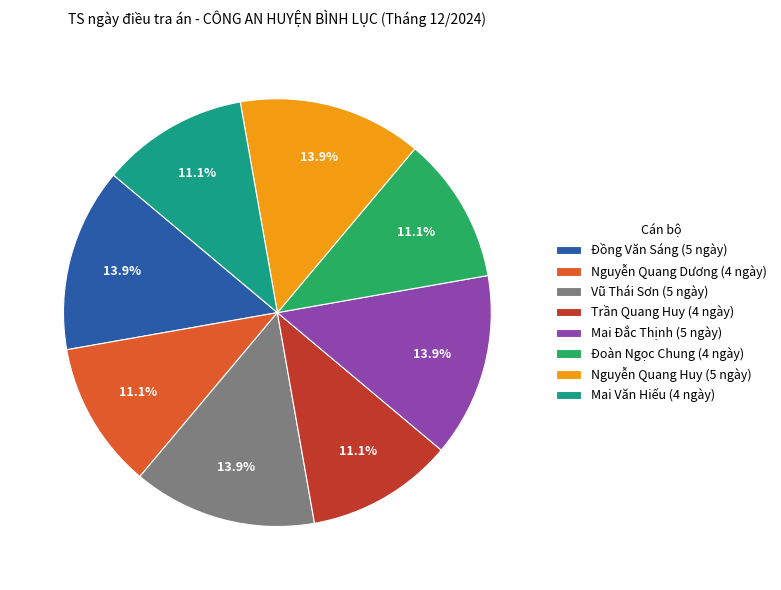

Is it true that Nguyễn Quang Huy is 14% of the pie?

True